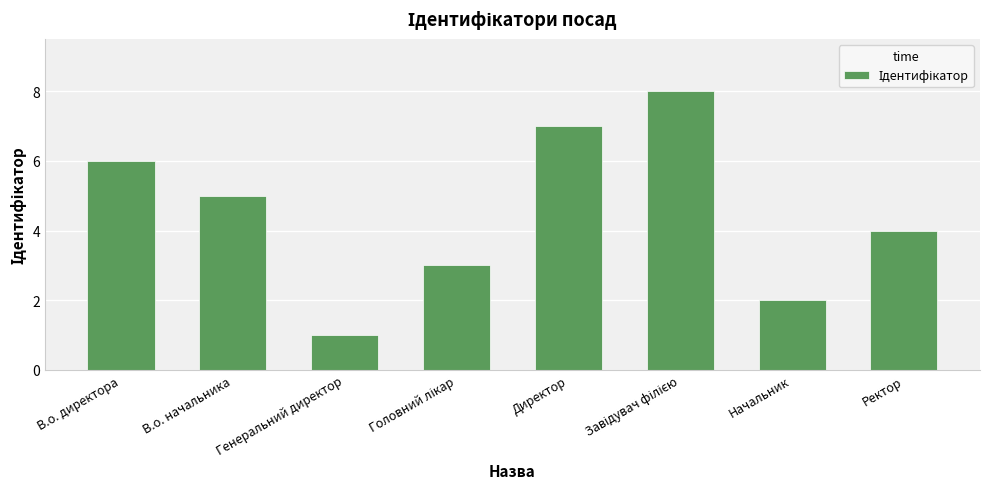

What is the label of the 5th bar from the left?

Директор